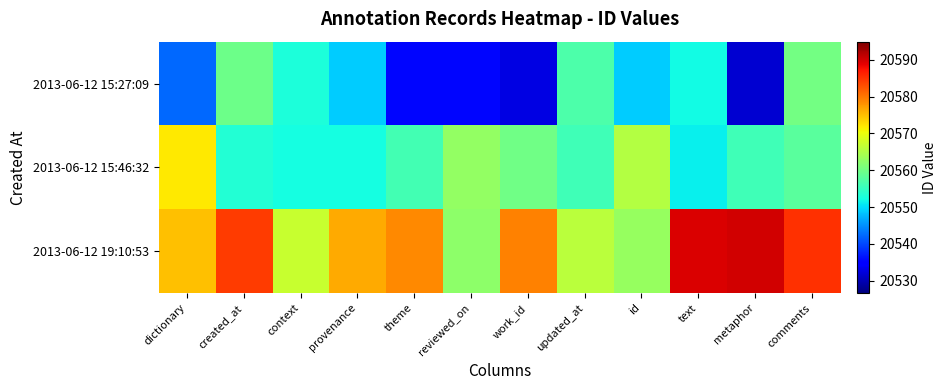

At how many categories does at least one series exceed 20544?

12